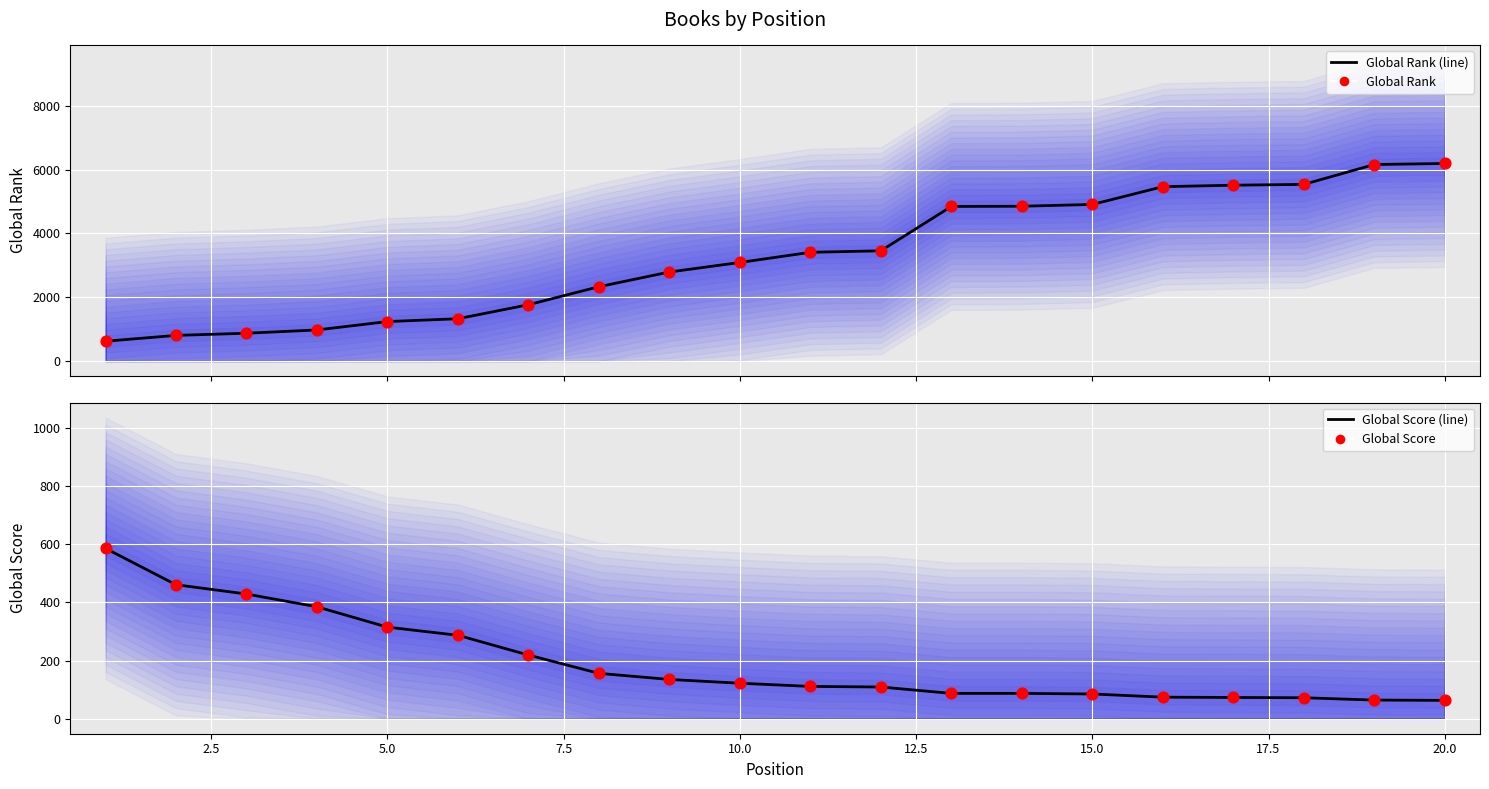

What are all the series names shown in the legend?

Global Rank (line), Global Rank, Global Score (line), Global Score